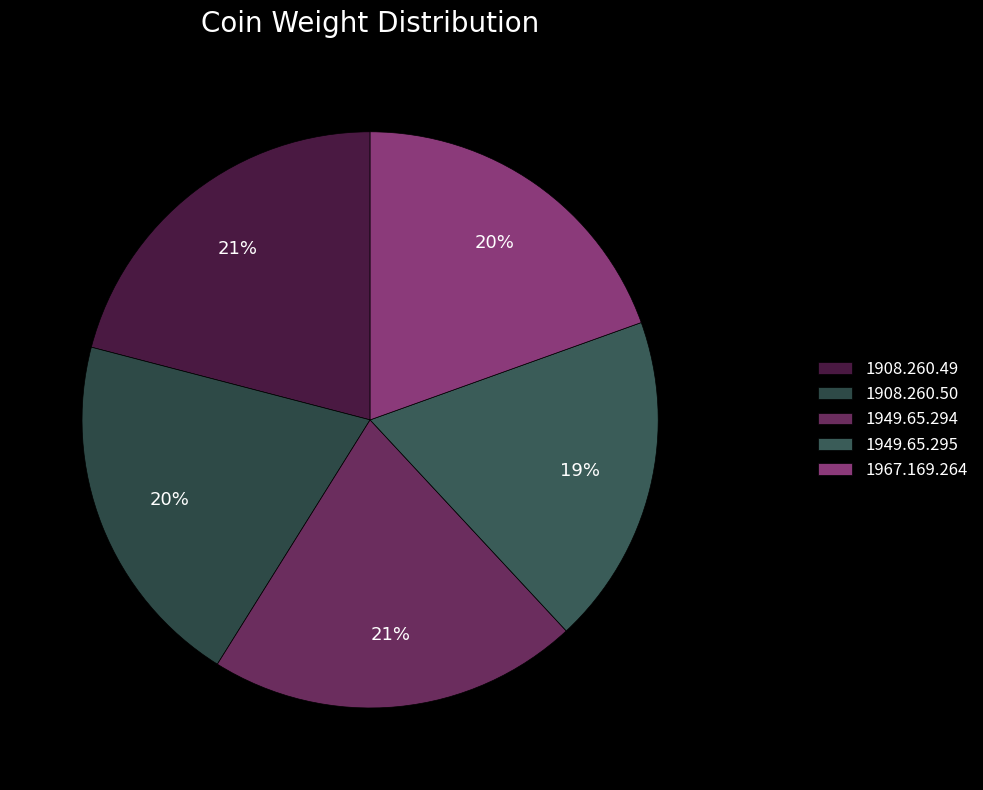

What portion of the pie excludes 1949.65.294?

79.2%